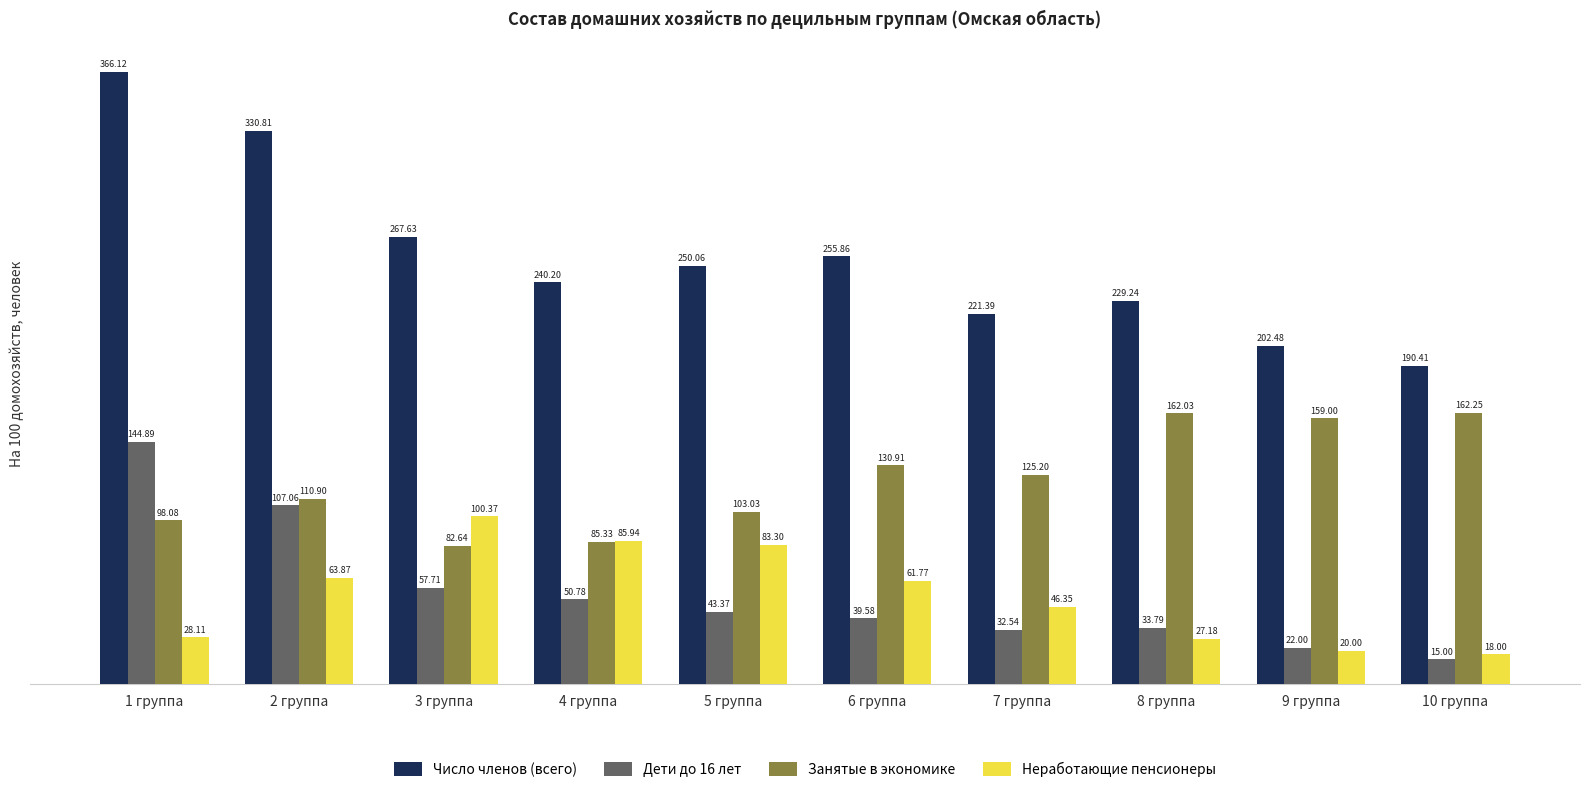

What position from the left is 10 группа?

10